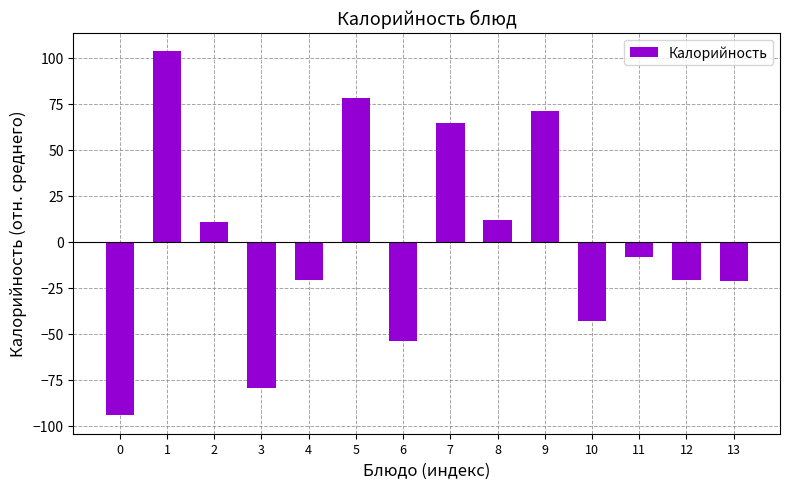

What is the difference between the maximum and second lowest values?

183.2